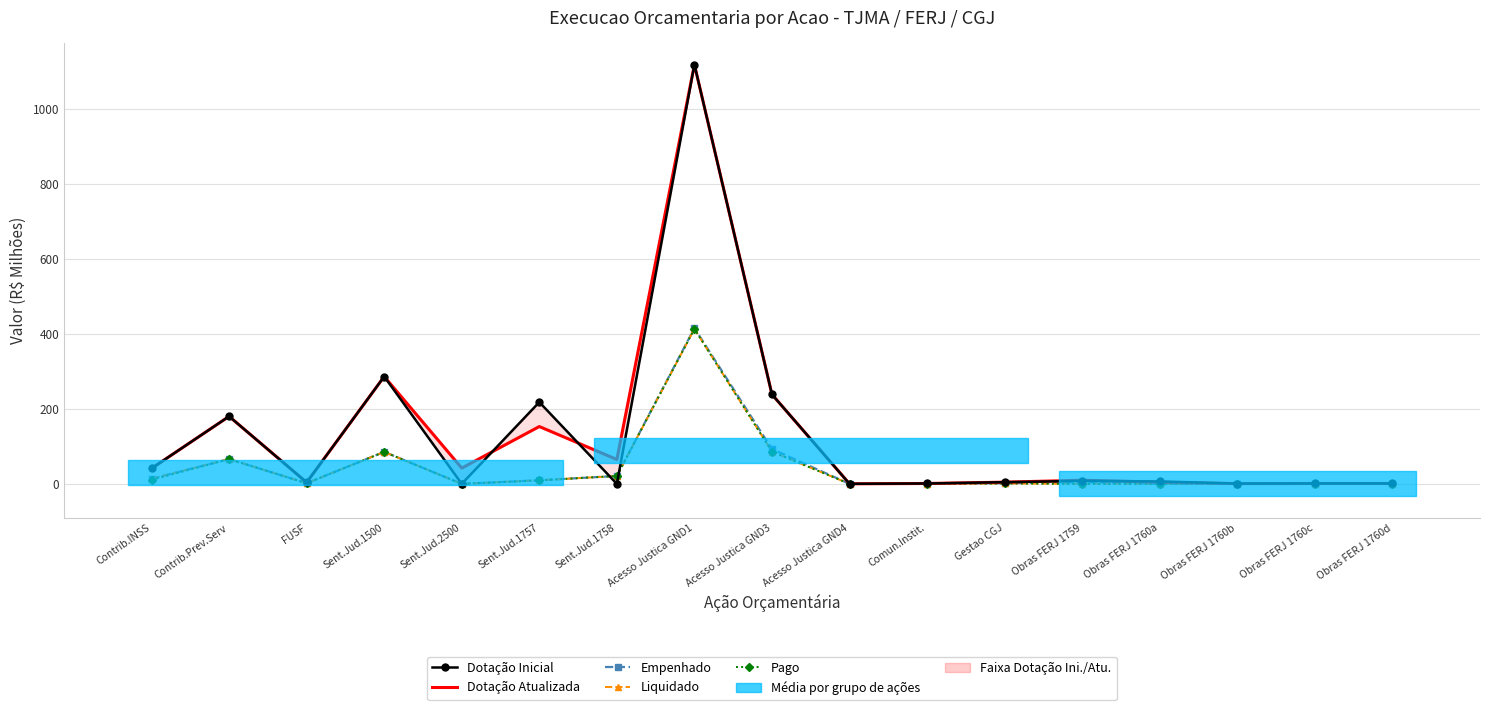

List the labels in order of Liquidado value, smallest first.

Sent.Jud.2500, Acesso Justica GND4, Obras FERJ 1759, Obras FERJ 1760b, Obras FERJ 1760c, Obras FERJ 1760d, Comun.Instit., Obras FERJ 1760a, Gestao CGJ, FUSF, Sent.Jud.1757, Contrib.INSS, Sent.Jud.1758, Contrib.Prev.Serv, Sent.Jud.1500, Acesso Justica GND3, Acesso Justica GND1